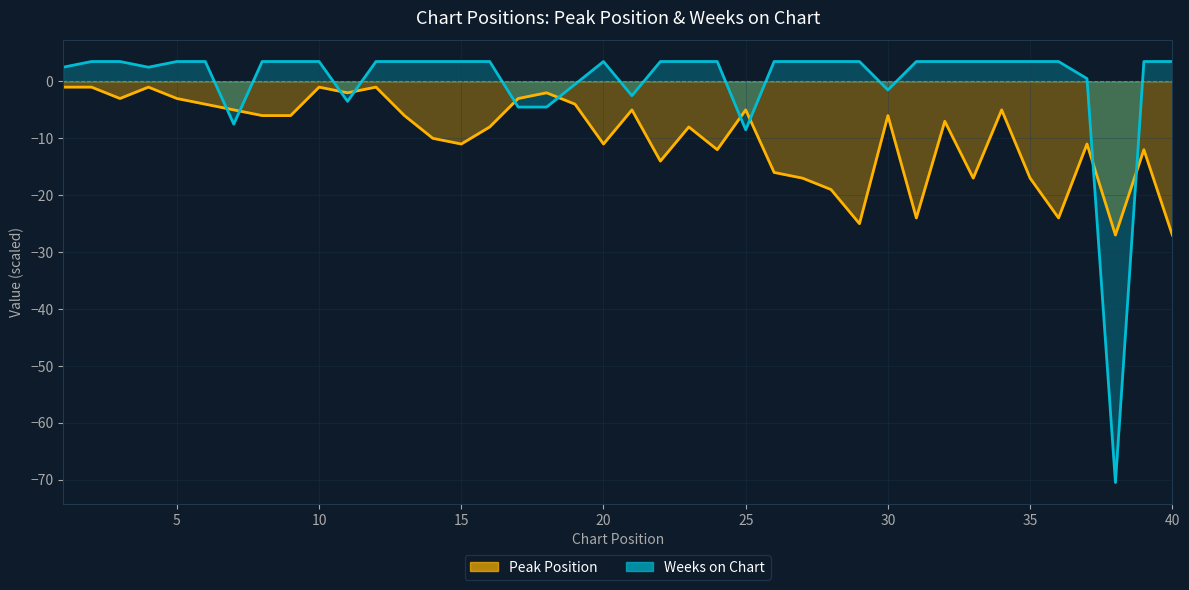

At 33, list the series in order from smallest to largest.

Peak Position, Weeks on Chart